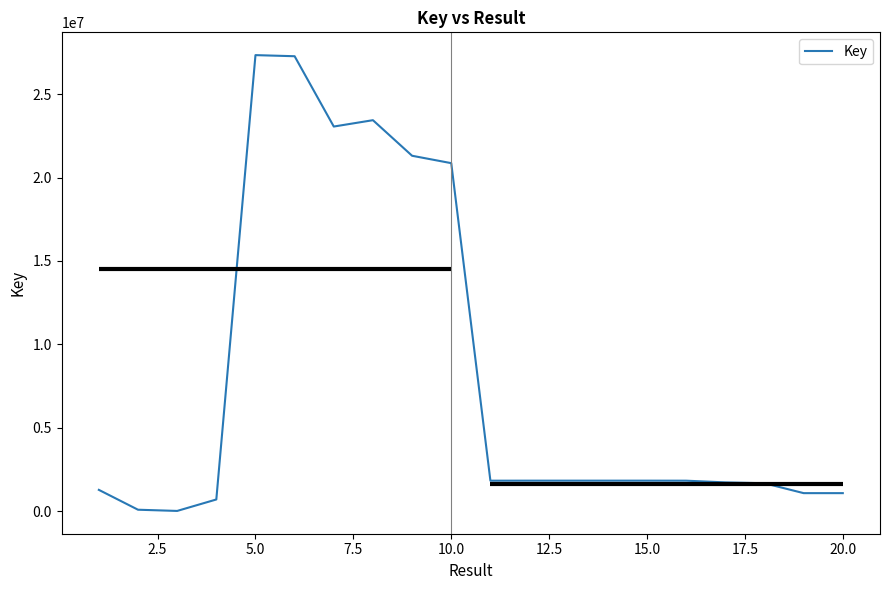

Does the chart display data point markers on the line(s)?

No